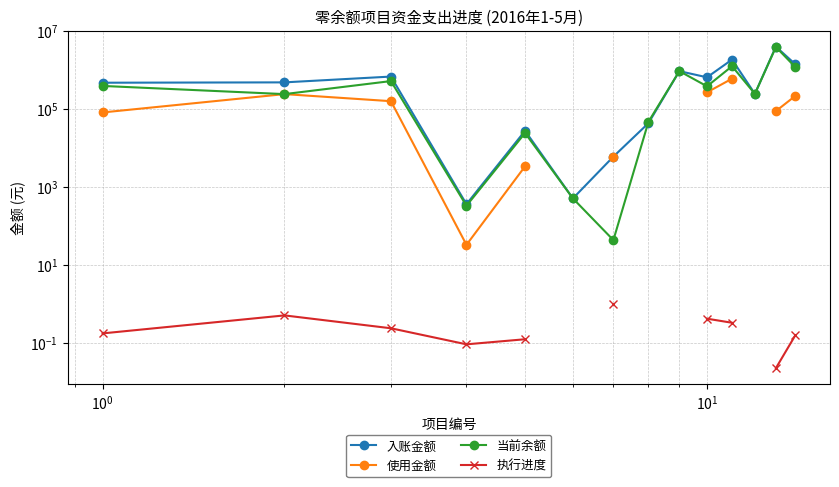

True or false: 执行进度 and 使用金额 intersect in this chart.

False